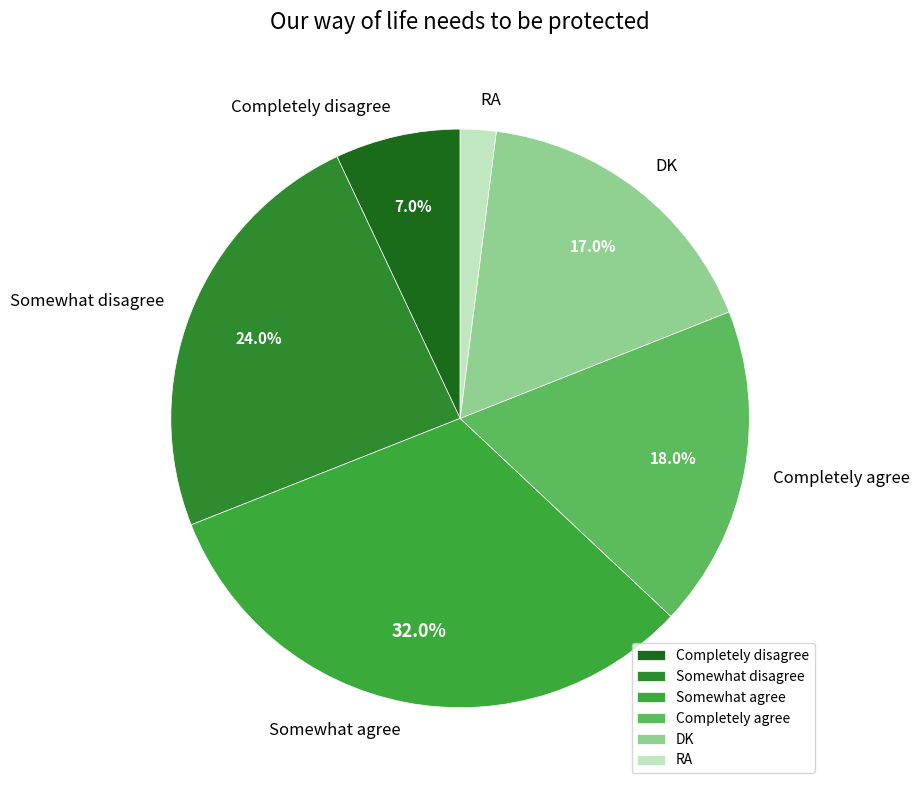

How many segments does this pie chart have?

6